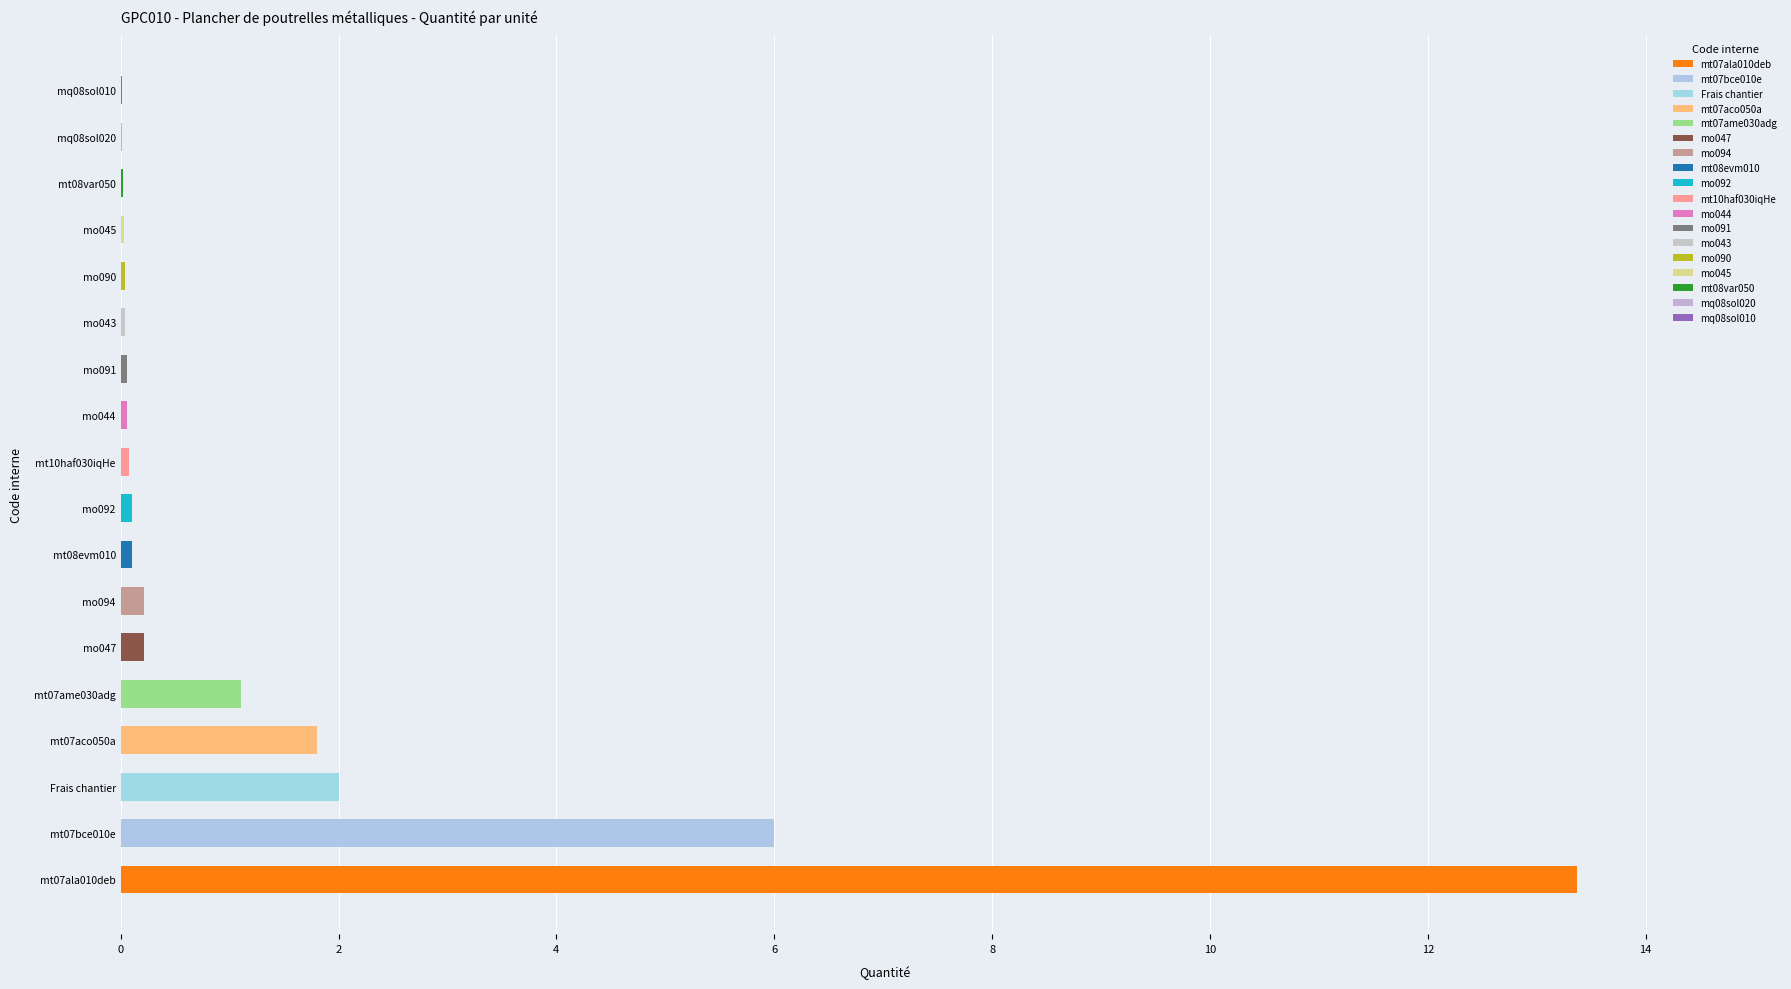

The chart shows a value of 0.0 at mq08sol020. True or false?

True